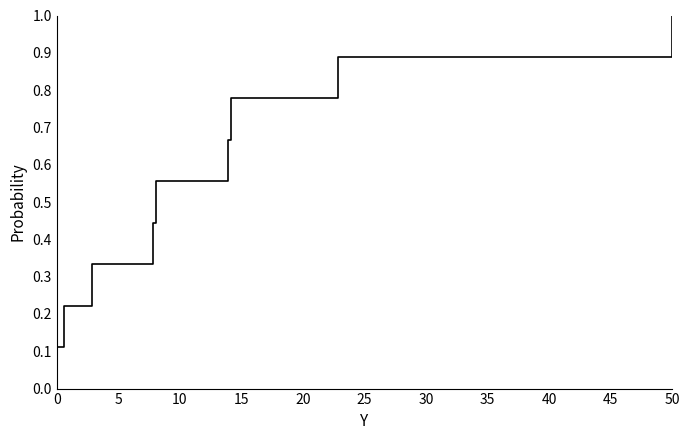

True or false: the data shows 0.2 at 25.

False